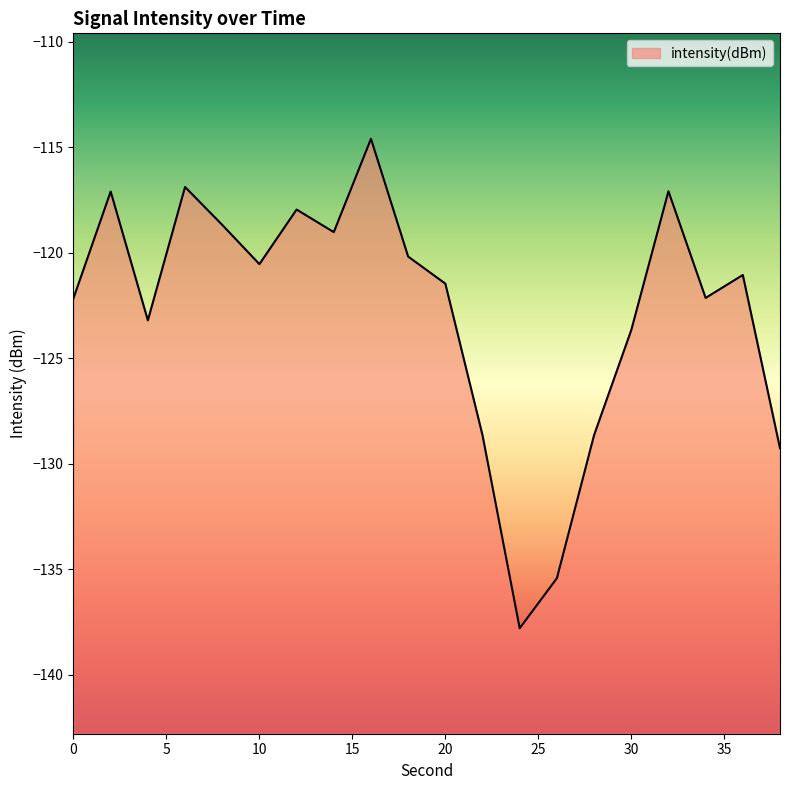

How many points are lower than both their immediate neighbors (excluding endpoints)?

5